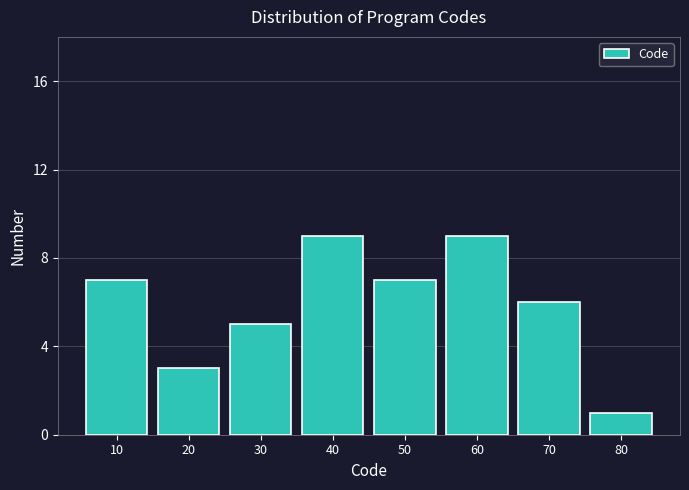

Reading left to right, extract all data points from this chart.

7	3	5	9	7	9	6	1